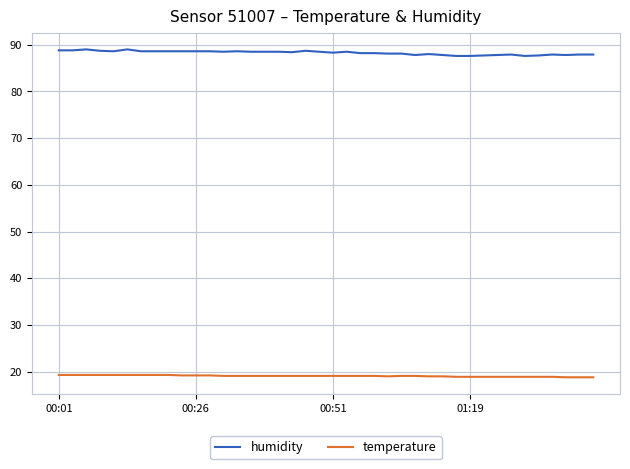

List the series in order of their peak value, highest first.

humidity, temperature